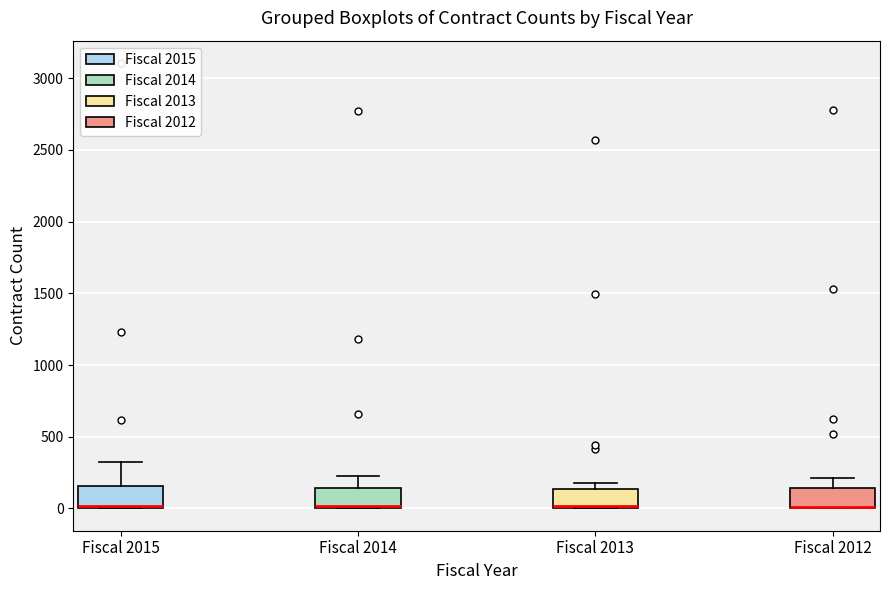

Reading left to right, read every box against the y-axis: the position of its median line, the range the box covers, and the ends of its whiskers. The values are not printed on the chart, so give them approximately, as read against the axis.

Fiscal 2015: median 0 (just above the box's lower edge), box 0 to 150, whiskers 0 to 300
Fiscal 2014: median 0 (just above the box's lower edge), box 0 to 150, whiskers 0 to 250
Fiscal 2013: median 0, box 0 to 150, whiskers 0 to 200
Fiscal 2012: median 0 (drawn on the box's lower edge), box 0 to 150, whiskers 0 to 200